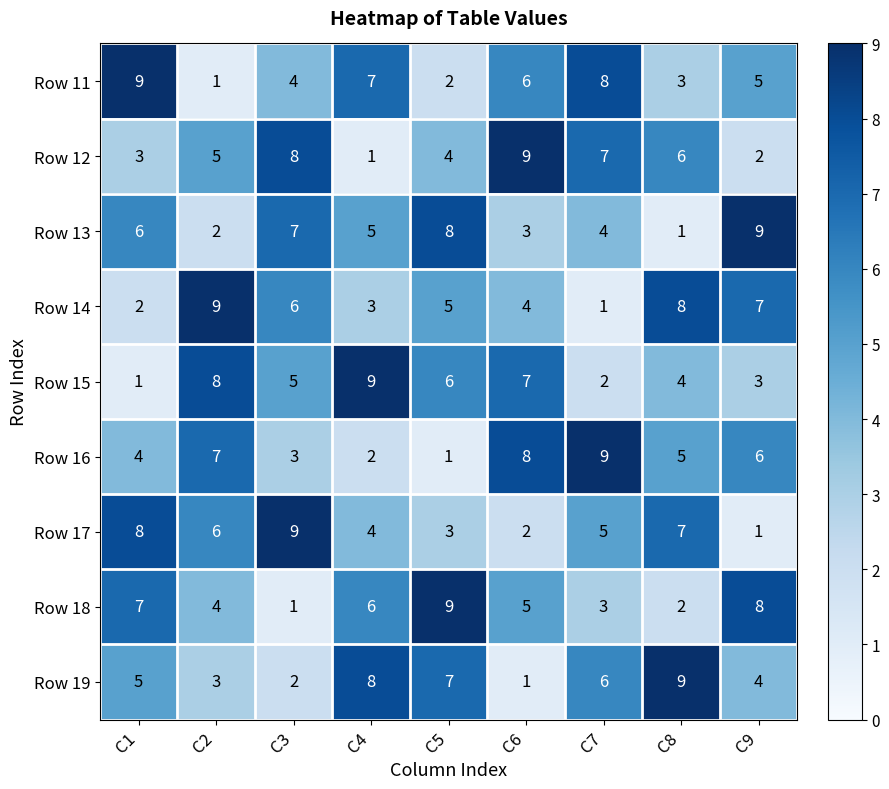

At how many categories does at least one series exceed 3?

9